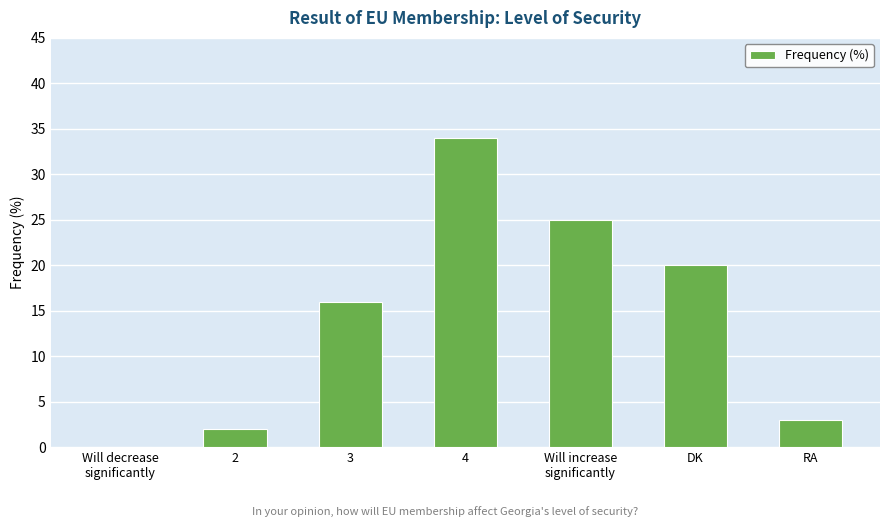

What is the maximum value shown in the chart?

34